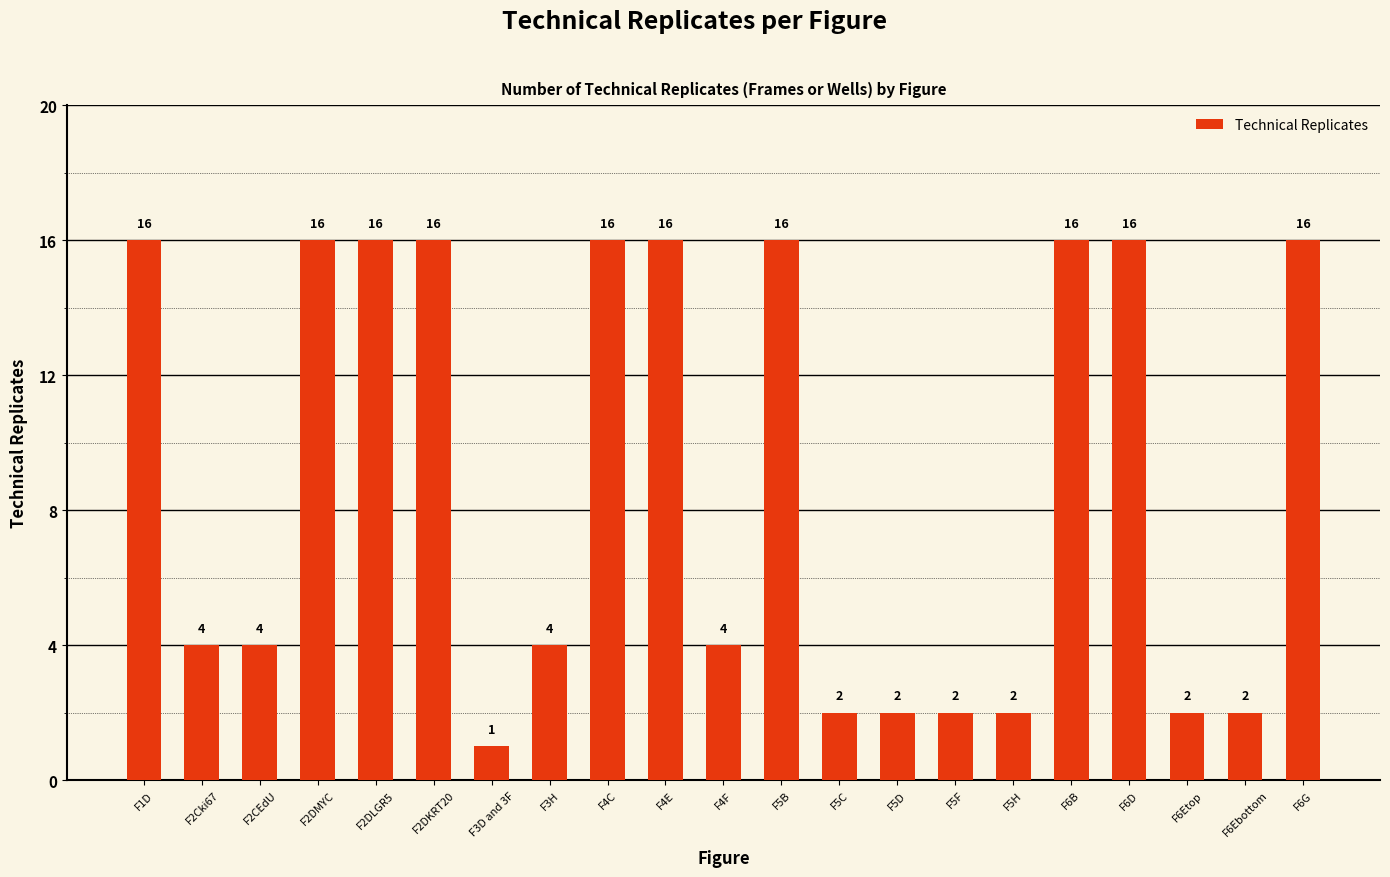

Between F6D and F5D, which is larger?

F6D